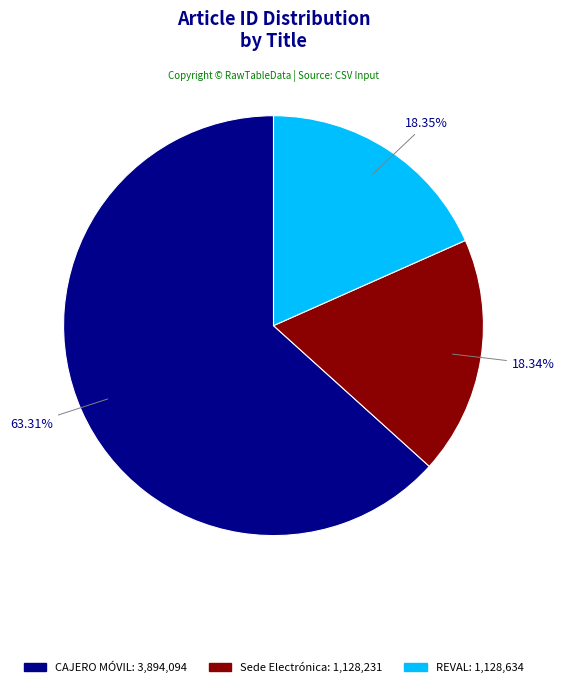

Combined, do Sede Electrónica and CAJERO MÓVIL account for over 50%?

Yes